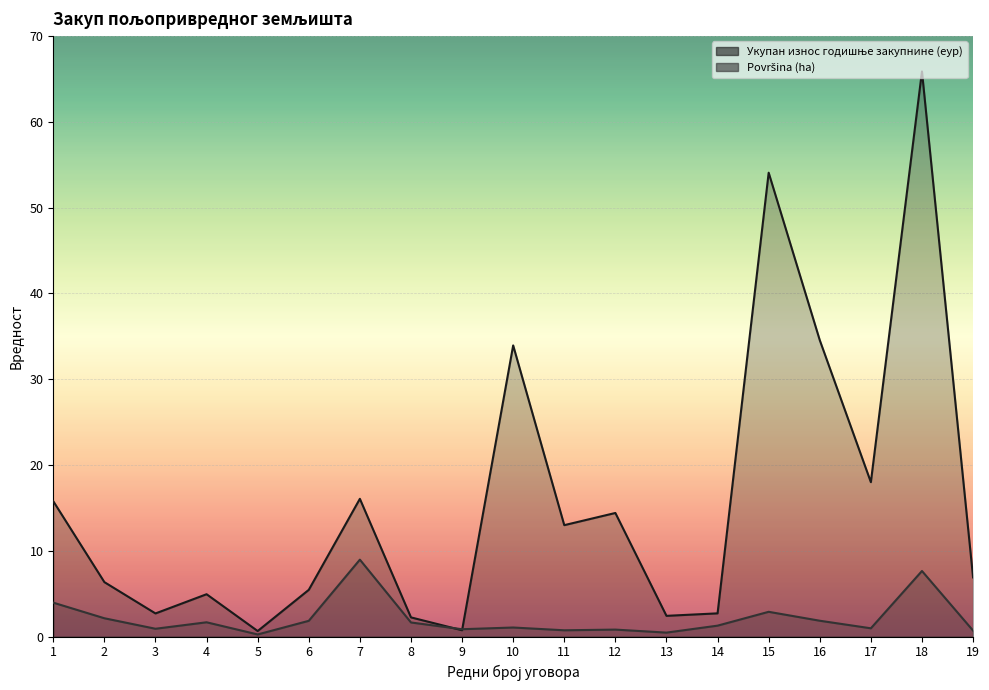

Is it true that Površina (ha) equals 7.6 at 18?

True